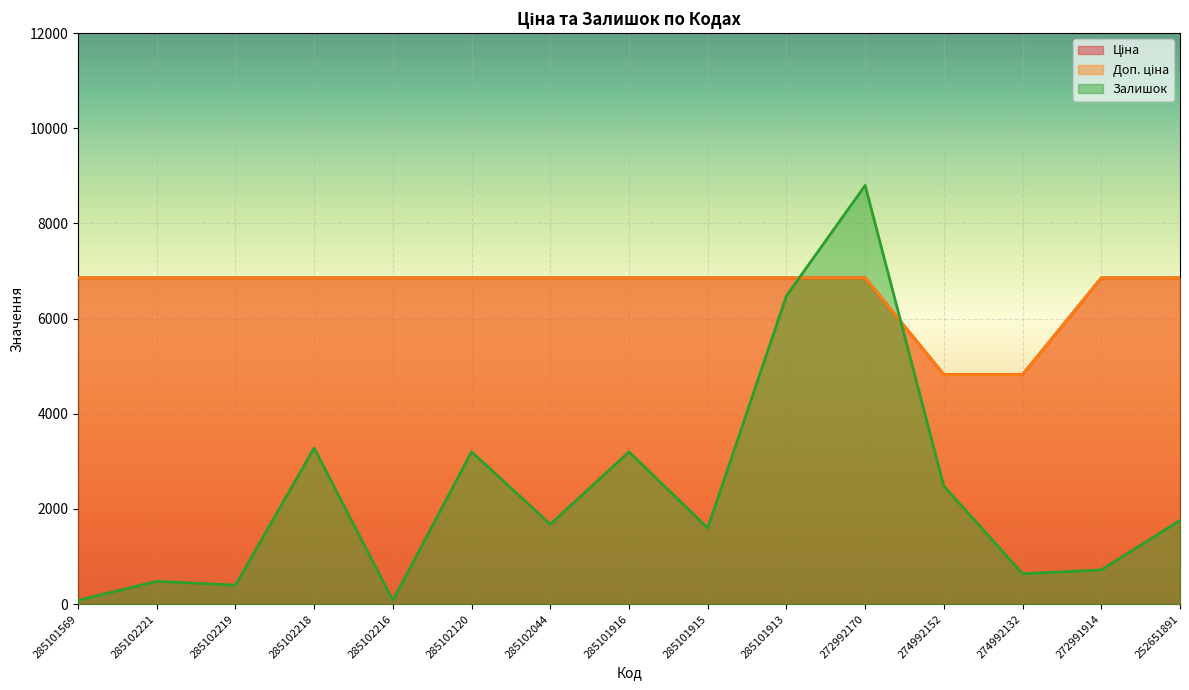

Reading right to left, list all the values displayed in this chart.

Ціна: 252651891=6856.9	272991914=6856.9	274992132=4823.9	274992152=4823.9	272992170=6856.9	285101913=6856.9	285101915=6856.9	285101916=6856.9	285102044=6856.9	285102120=6856.9	285102216=6856.9	285102218=6856.9	285102219=6856.9	285102221=6856.9	285101569=6856.9
Доп. ціна: 252651891=6856.9	272991914=6856.9	274992132=4823.9	274992152=4823.9	272992170=6856.9	285101913=6856.9	285101915=6856.9	285101916=6856.9	285102044=6856.9	285102120=6856.9	285102216=6856.9	285102218=6856.9	285102219=6856.9	285102221=6856.9	285101569=6856.9
Залишок: 252651891=1760.0	272991914=720.0	274992132=640.0	274992152=2480.0	272992170=8800.0	285101913=6480.0	285101915=1600.0	285101916=3200.0	285102044=1680.0	285102120=3200.0	285102216=80.0	285102218=3280.0	285102219=400.0	285102221=480.0	285101569=80.0